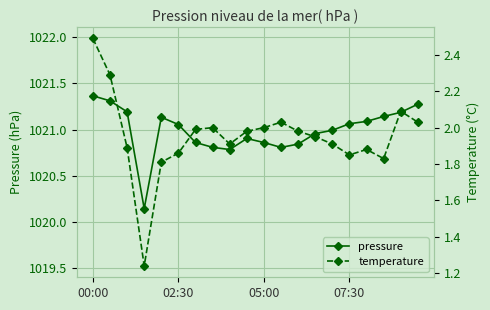

In temperature, how many points are lower than both neighbors (excluding endpoints)?

4